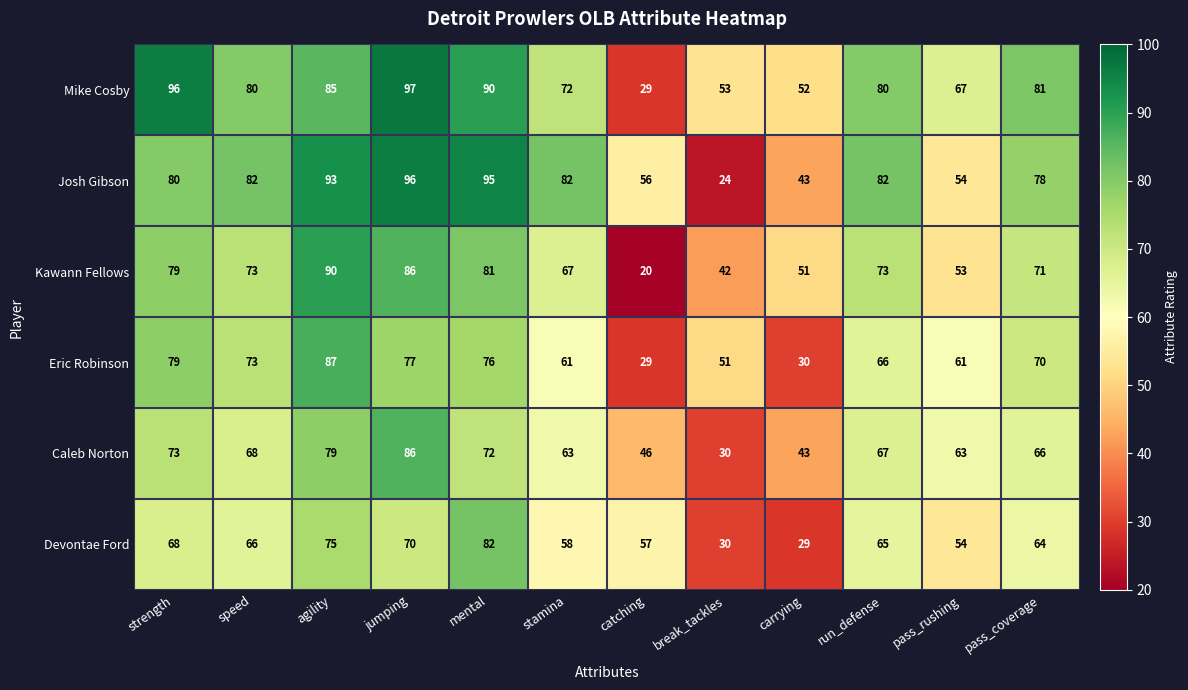

Read the Josh Gibson value at stamina, to the nearest 5.

80